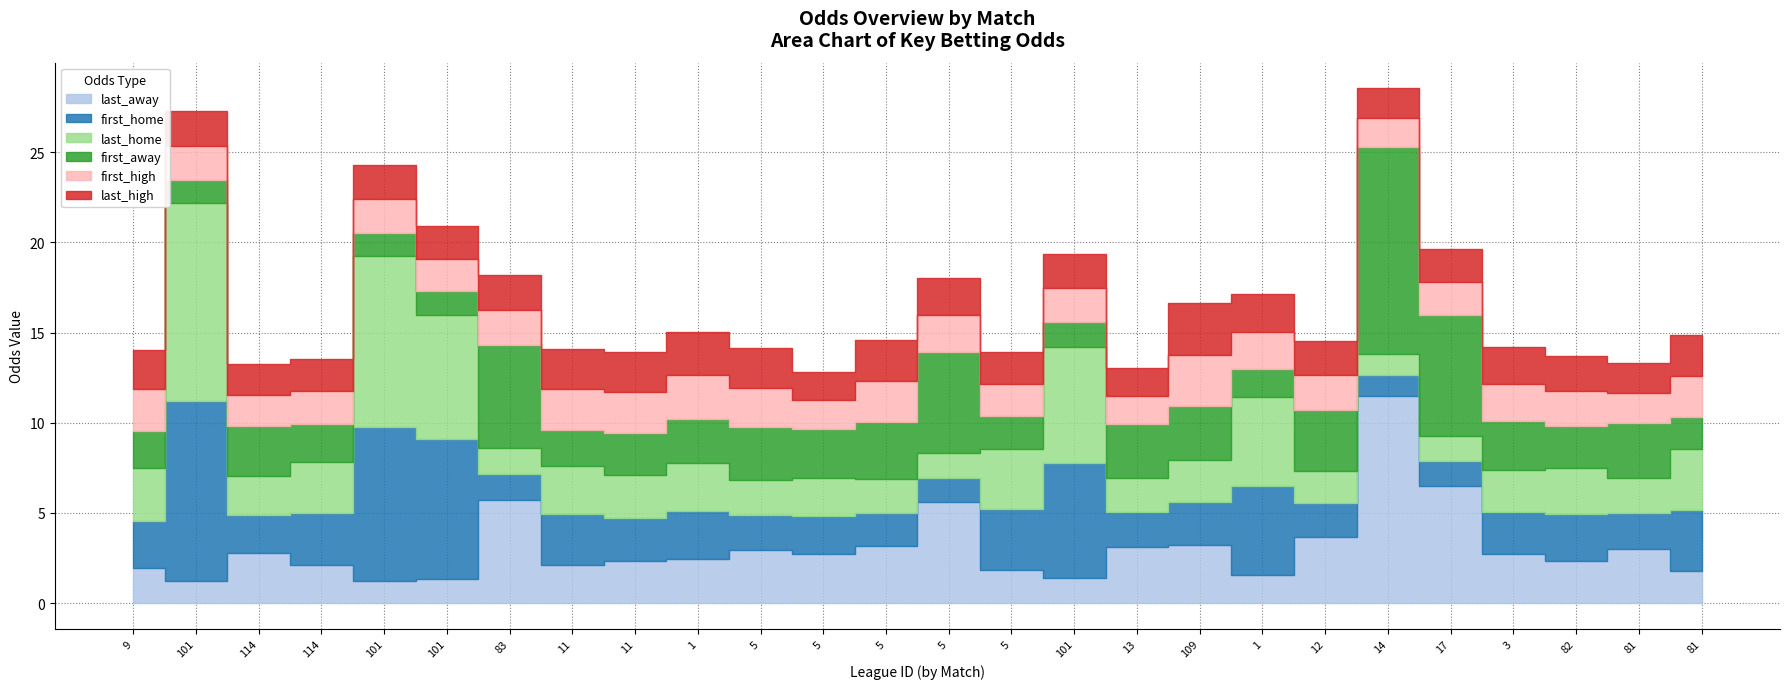

How many series are shown in this chart?

6